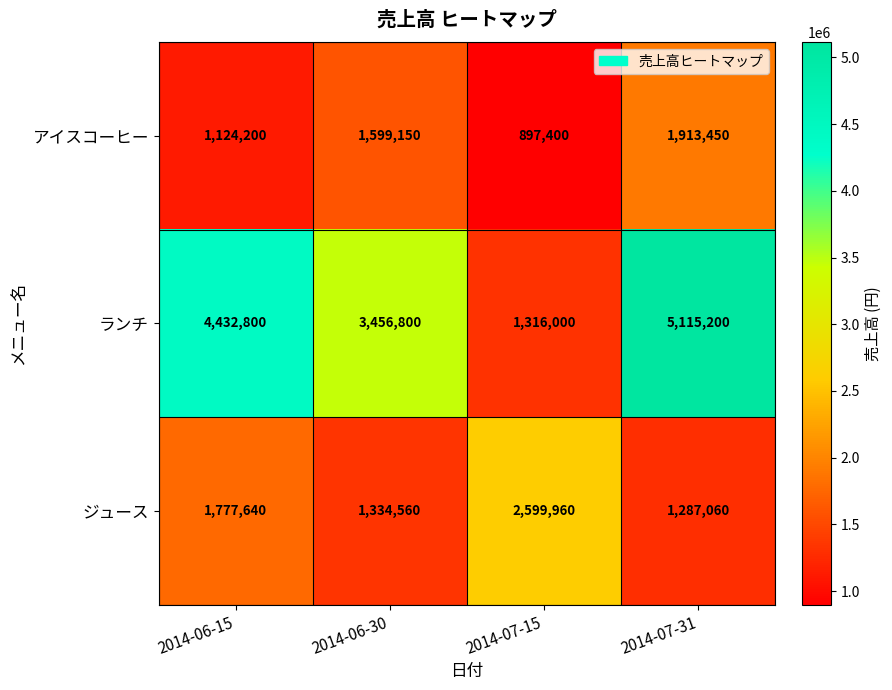

How many data points does each series have?

4